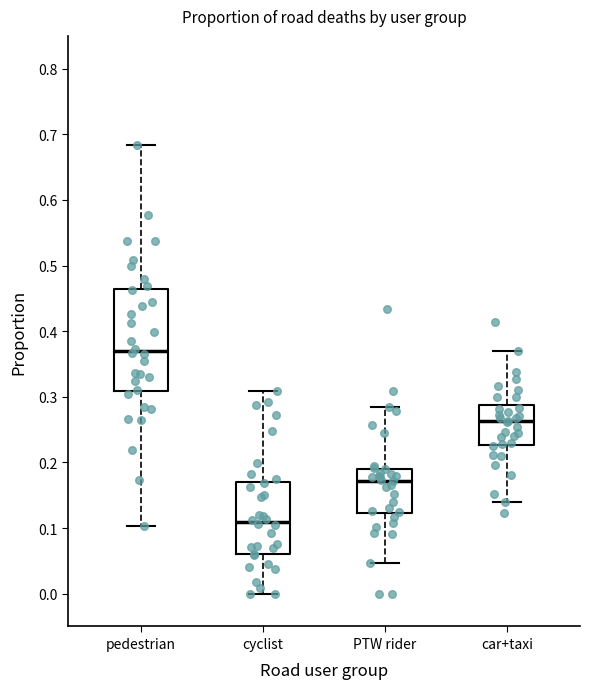

Reading left to right, read every box against the y-axis: the position of its median line, the range the box covers, and the ends of its whiskers. The values are not printed on the chart, so give them approximately, as read against the axis.

pedestrian: median 0.37, box 0.31 to 0.46, whiskers 0.10 to 0.68
cyclist: median 0.11, box 0.06 to 0.17, whiskers 0.00 to 0.31
PTW rider: median 0.17, box 0.12 to 0.19, whiskers 0.05 to 0.29
car+taxi: median 0.26, box 0.23 to 0.29, whiskers 0.14 to 0.37